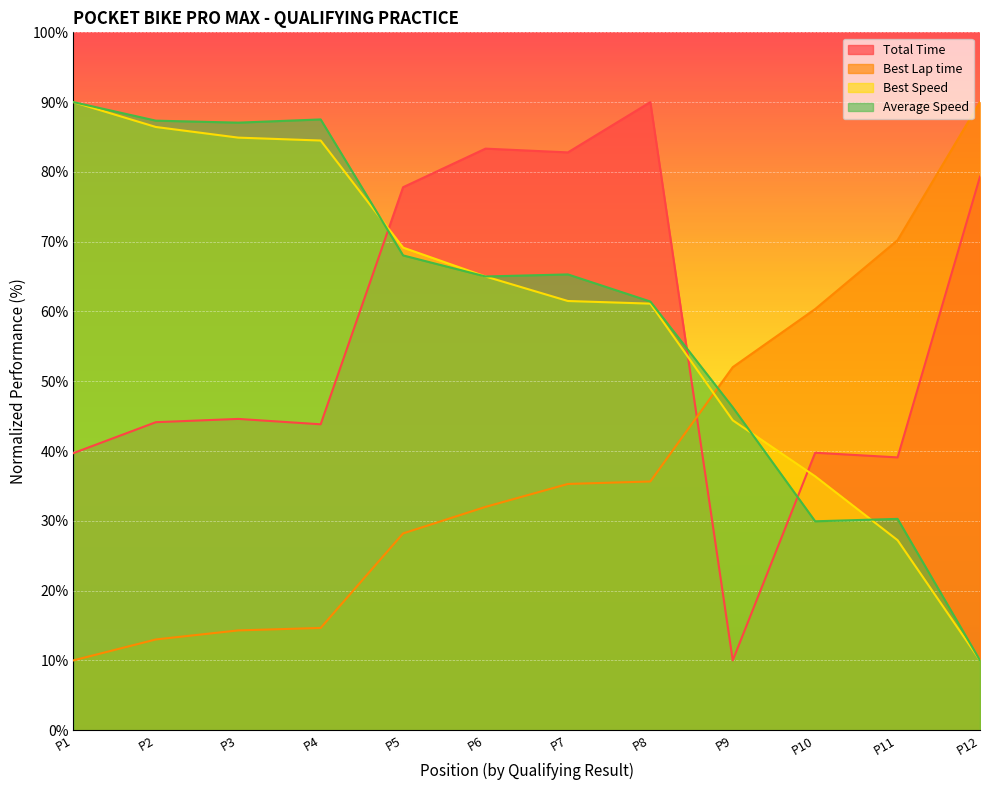

How many lines are shown in the chart?

4